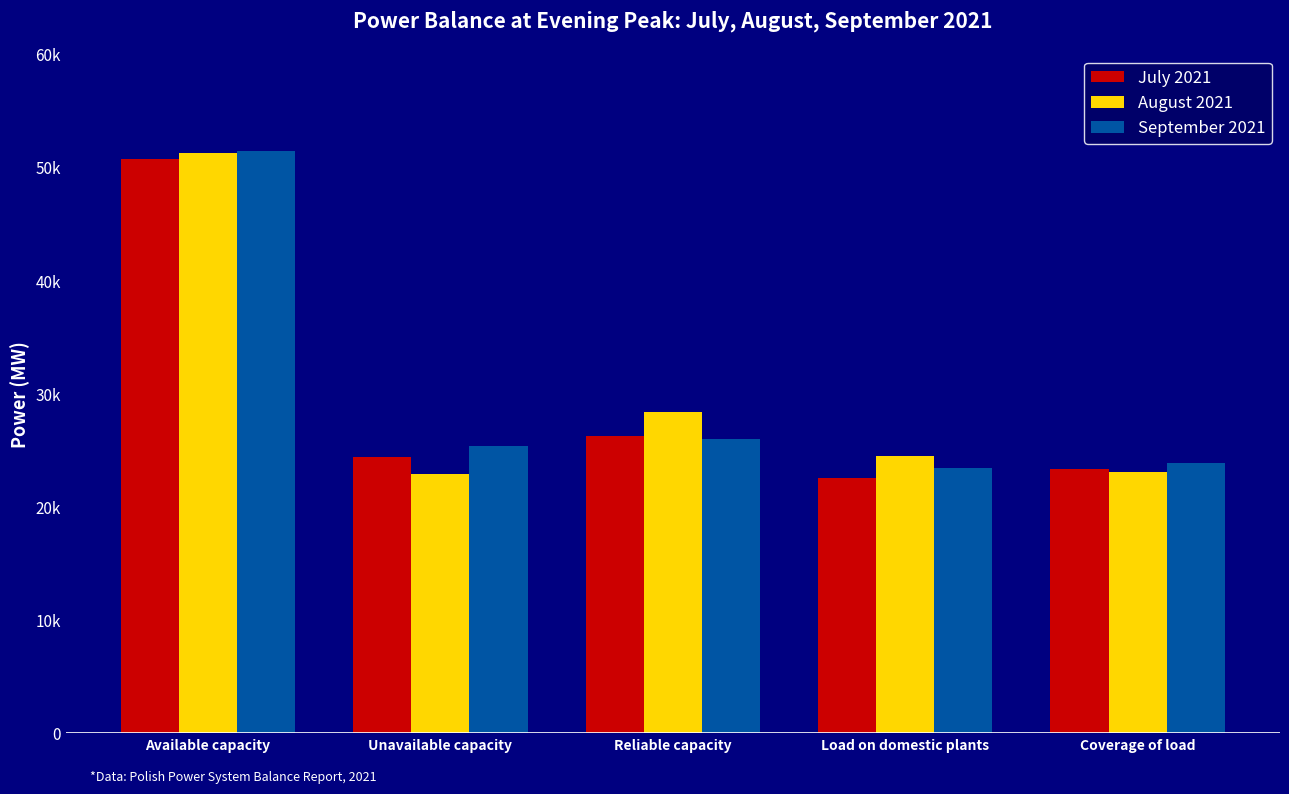

Which has a higher value, Reliable capacity or Available capacity?

Available capacity